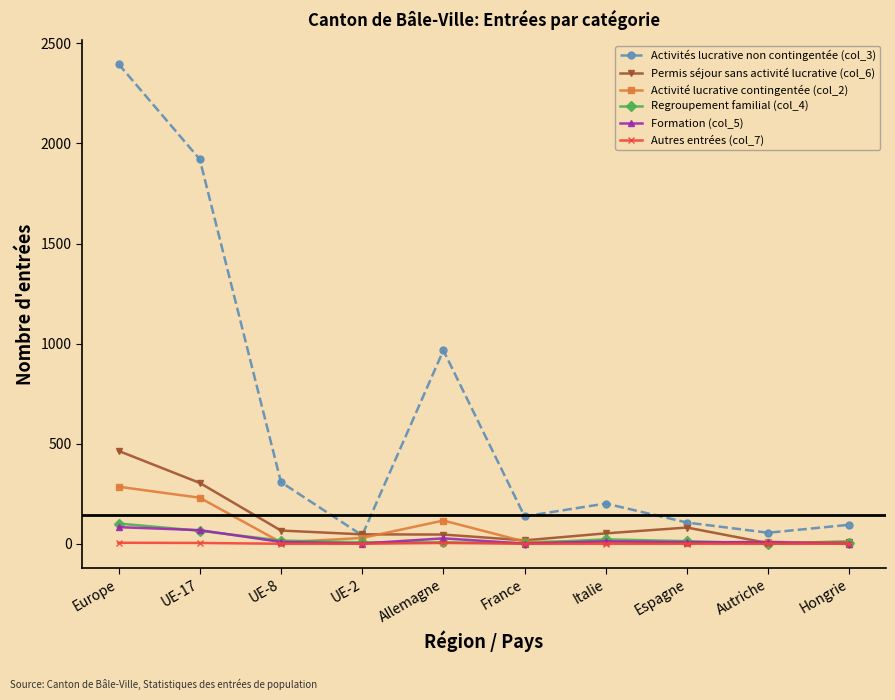

True or false: Activités lucrative non contingentée (col_3) has a value of 308 at UE-8.

True